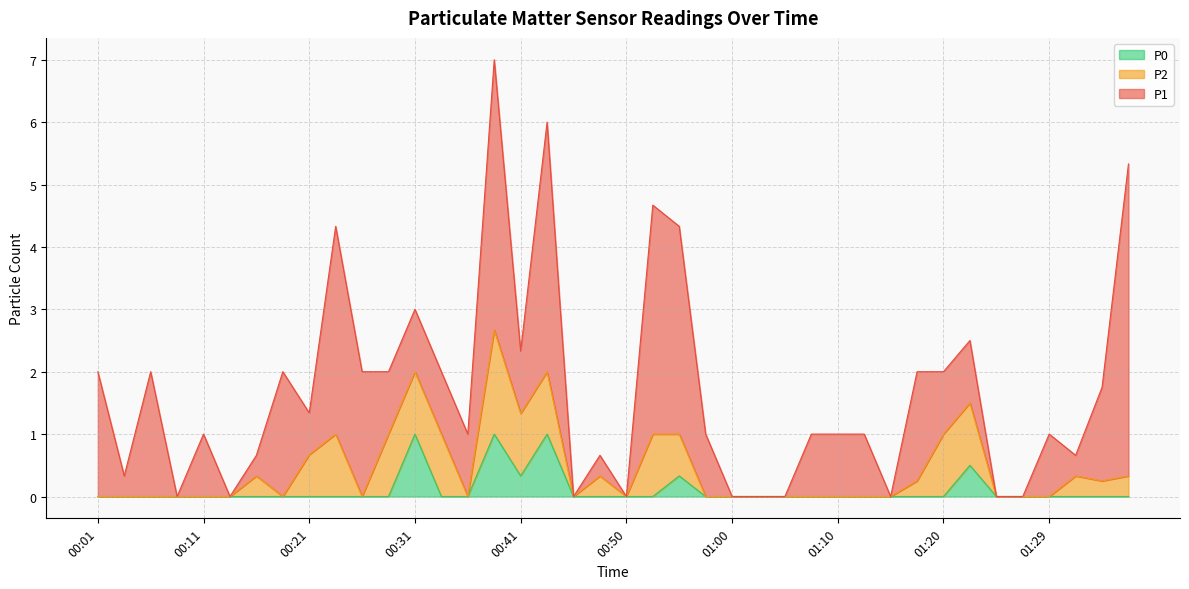

Count the P2 values in the range 0 to 1.

39